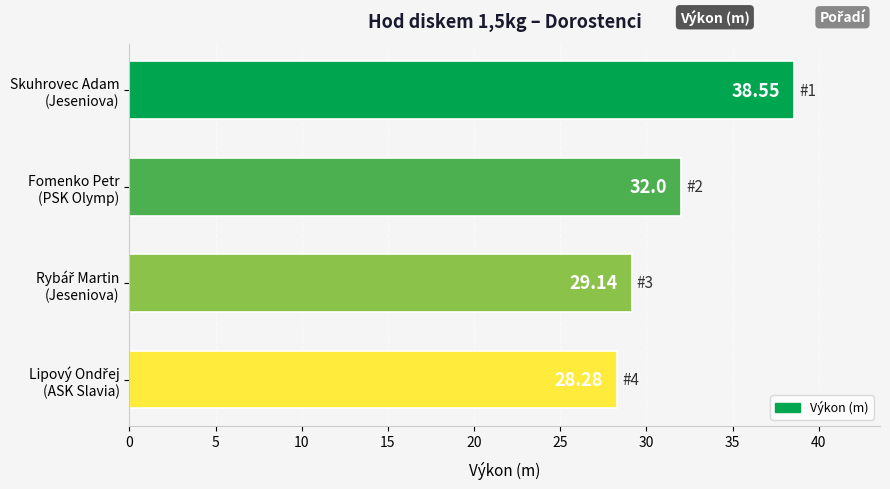

How many categories are shown in the chart?

4